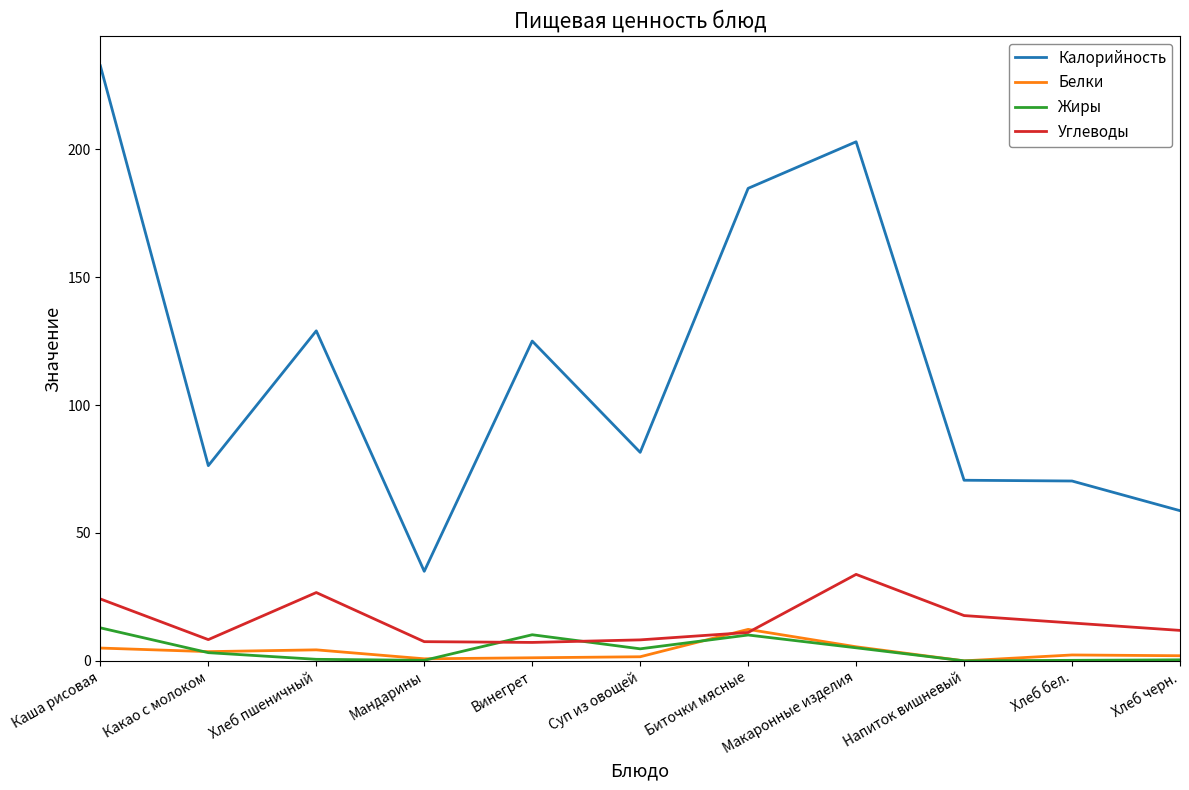

Which category has the highest value in the Углеводы series?

Макаронные изделия